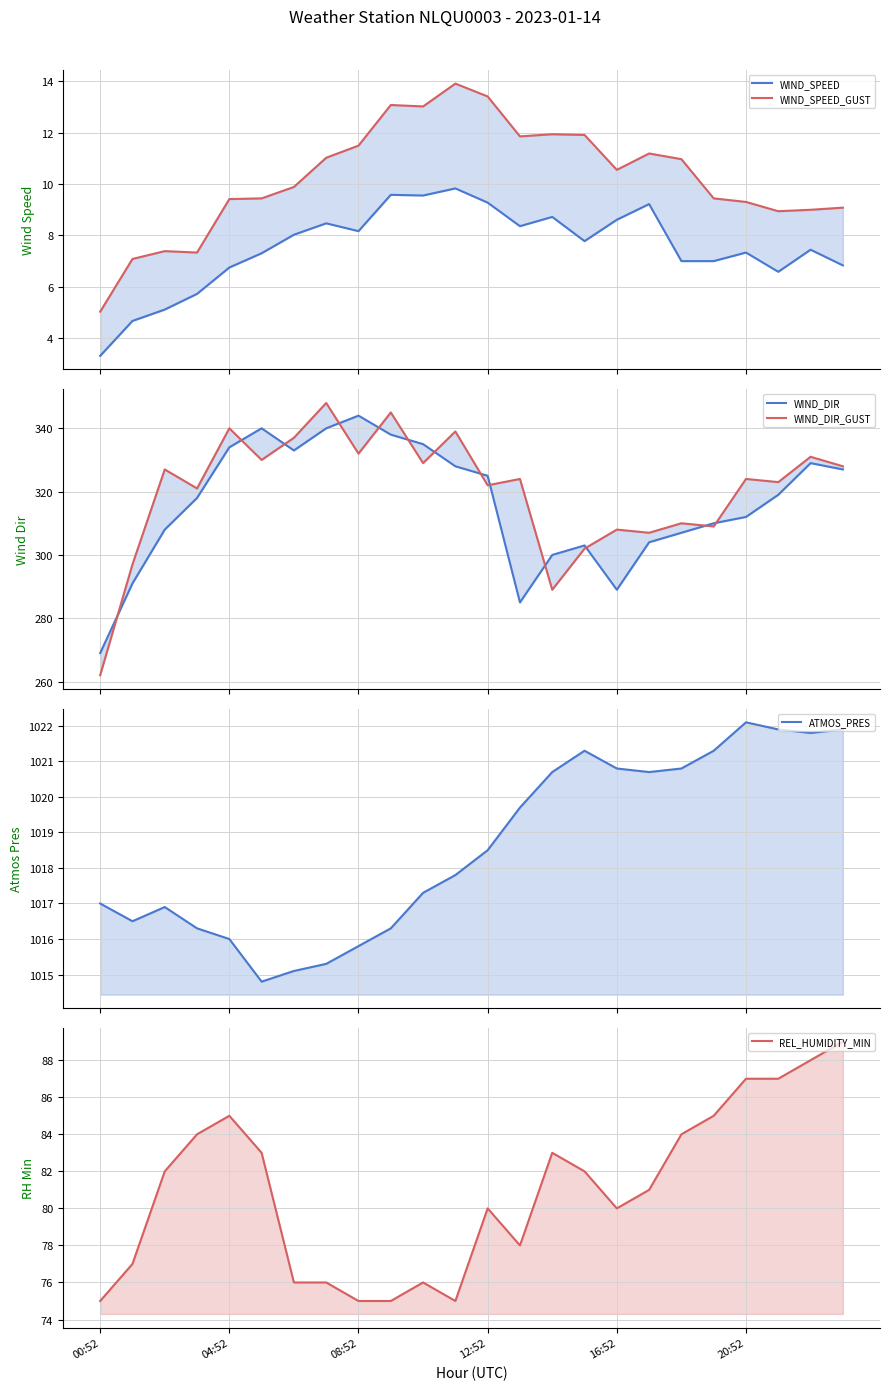

What is the greatest value displayed?

1022.1